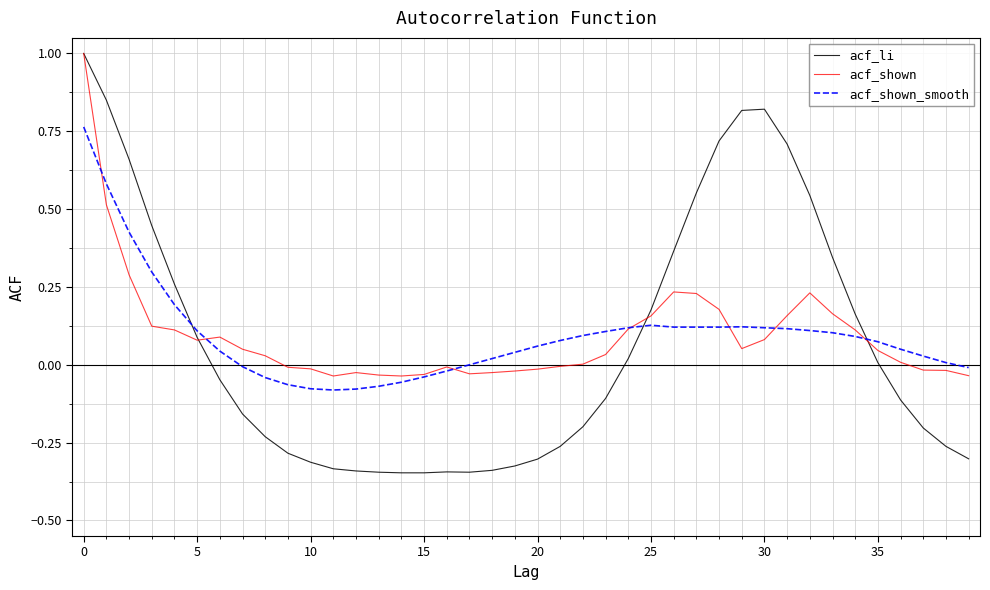

Which series has the largest range (max minus min)?

acf_li